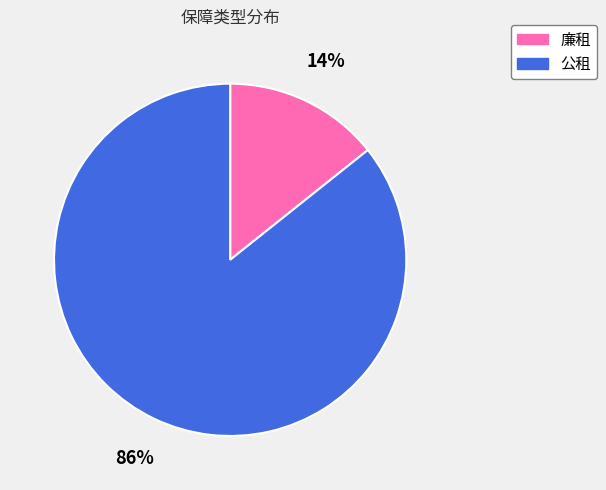

How many segments does this pie chart have?

2